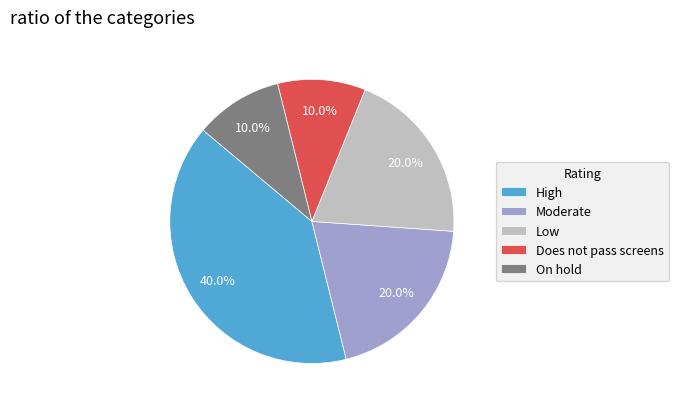

Approximately how many times larger is the value at On hold compared to Does not pass screens?

1.0